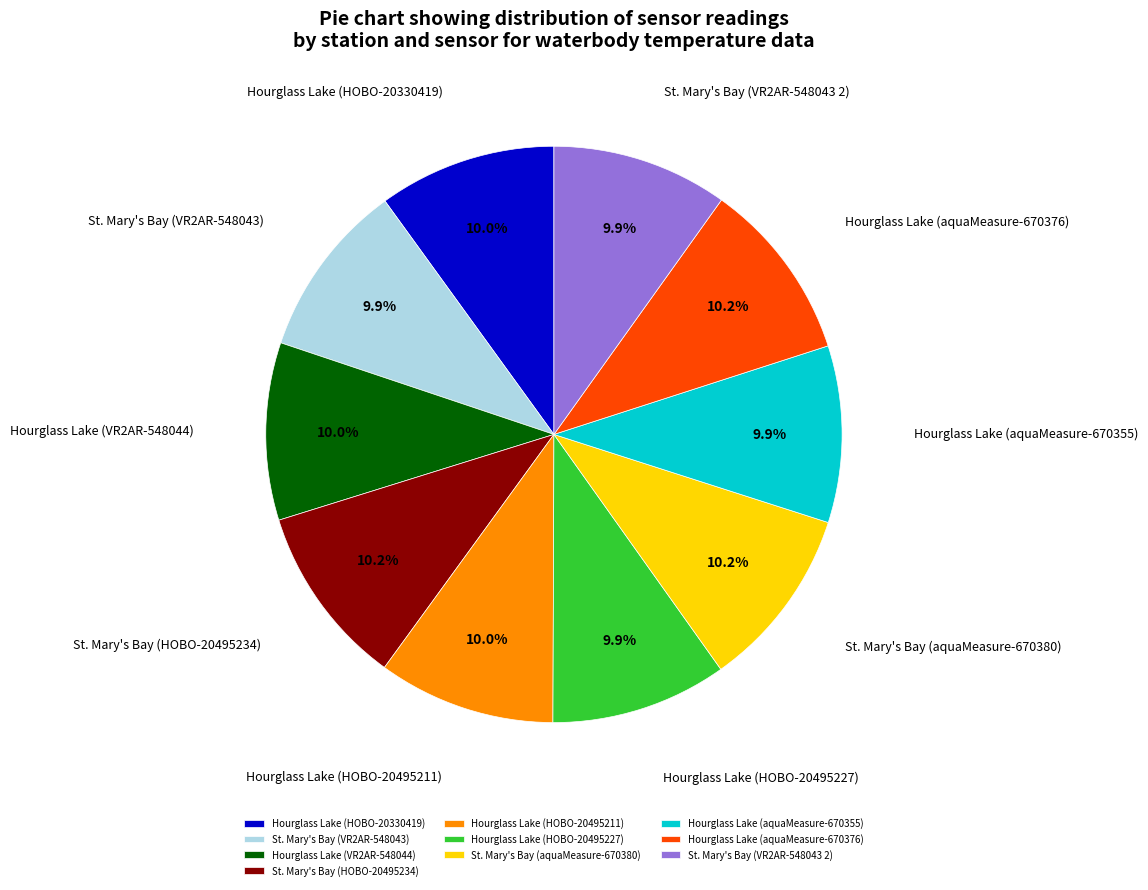

The Hourglass Lake (HOBO-20495211) slice represents 3% of the pie. True or false?

False